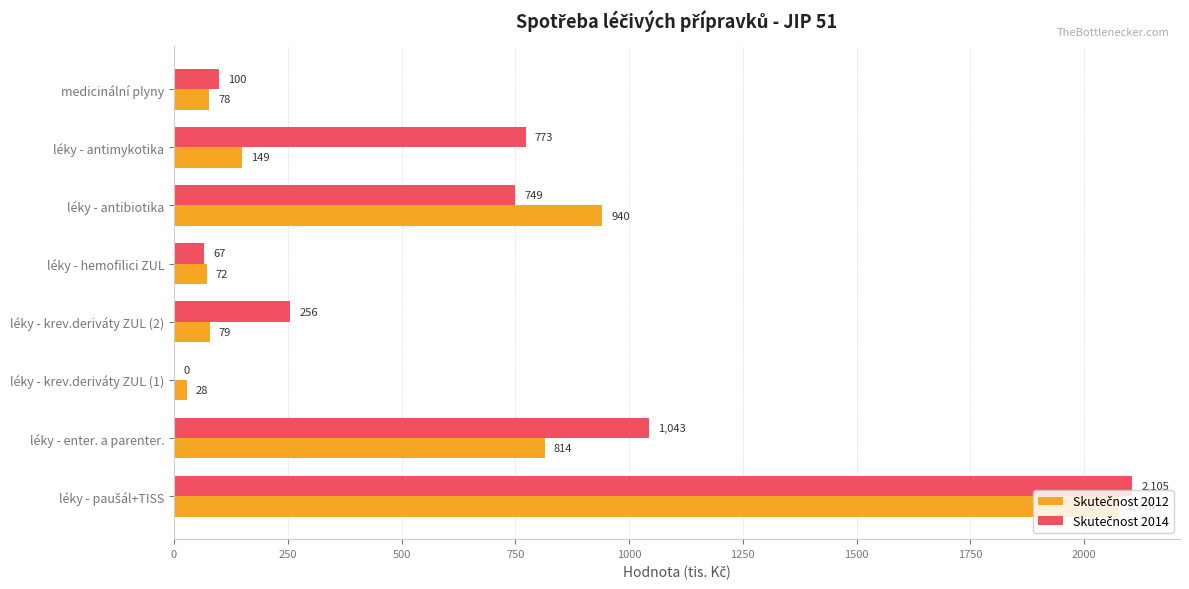

List the series in order of their overall mean, highest first.

Skutečnost 2014, Skutečnost 2012